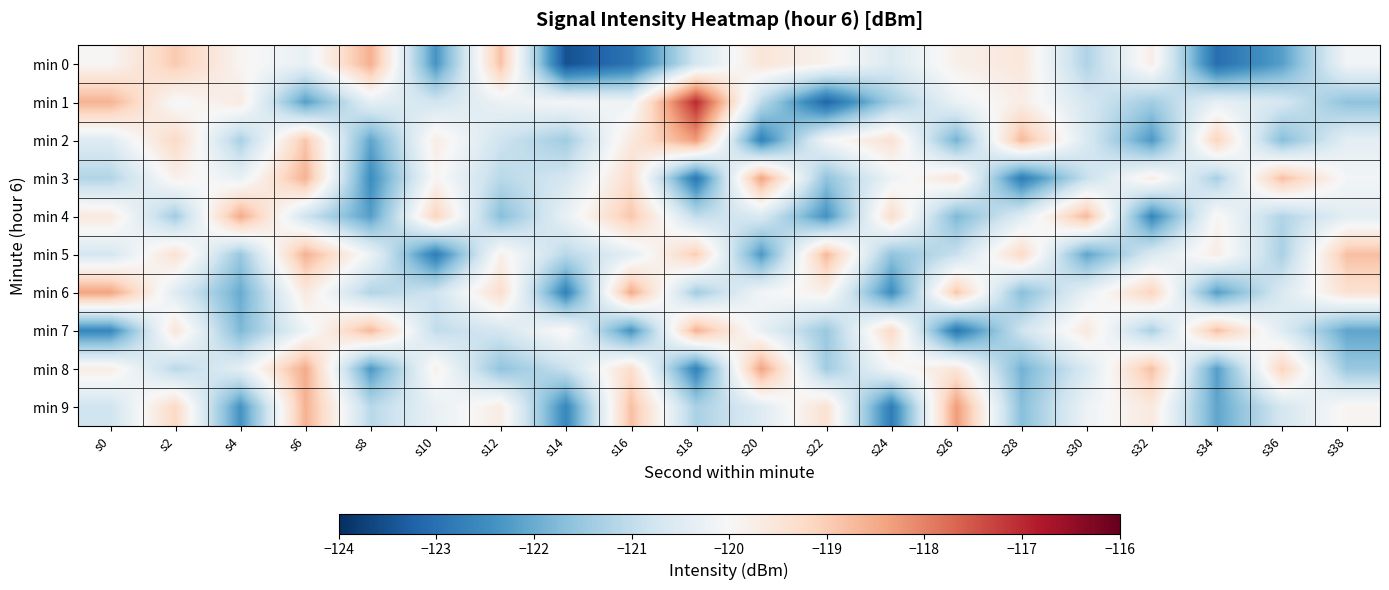

How many distinct data groups are displayed?

10